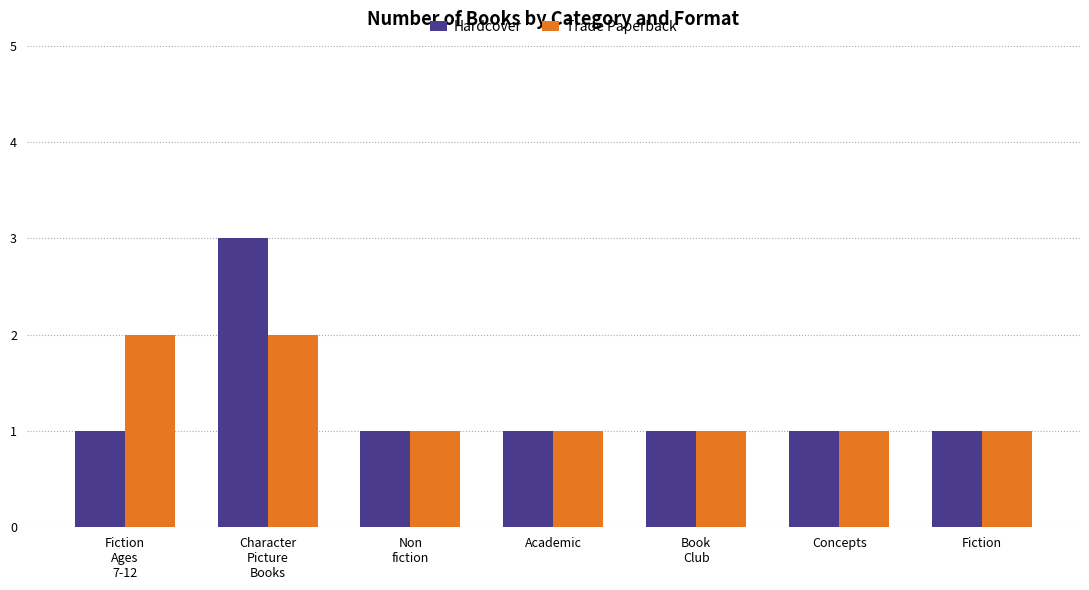

Are the bars horizontal?

No